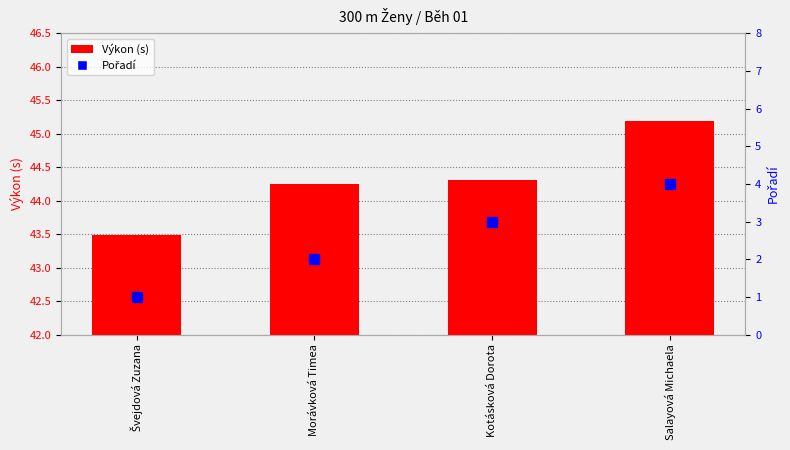

At which category does the chart reach its minimum across all series?

Švejdová Zuzana